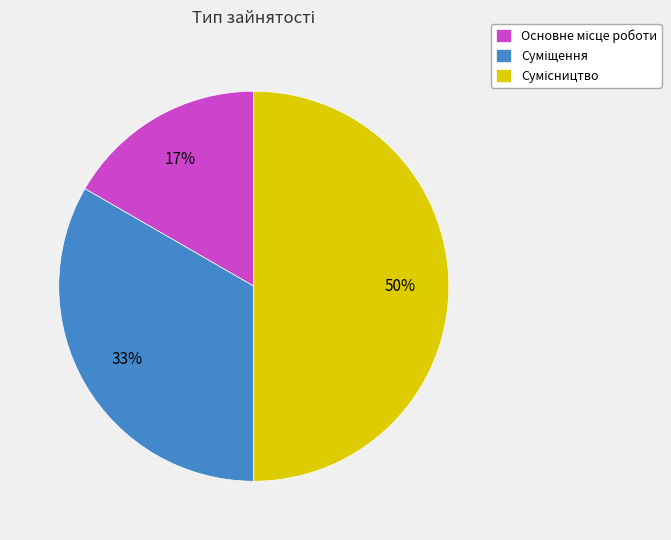

To the nearest percent, what is the average slice percentage?

33%